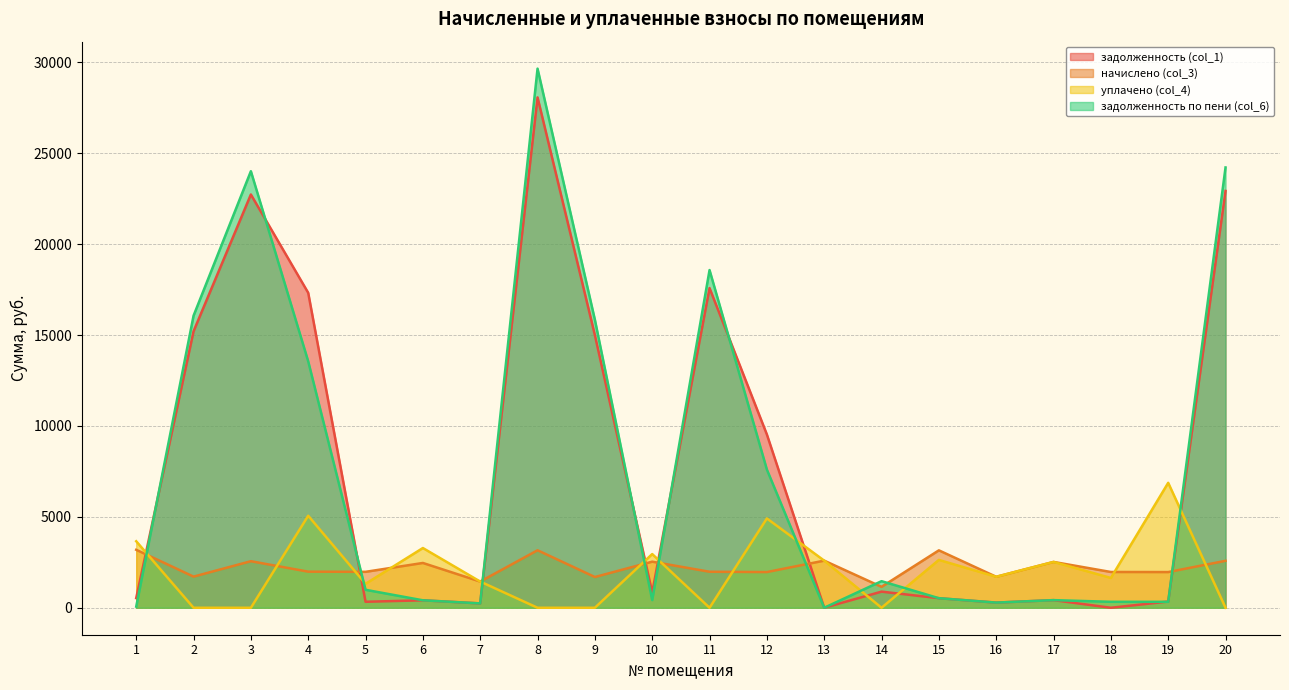

True or false: задолженность (col_1) has a value of 12360.6 at 8.

False